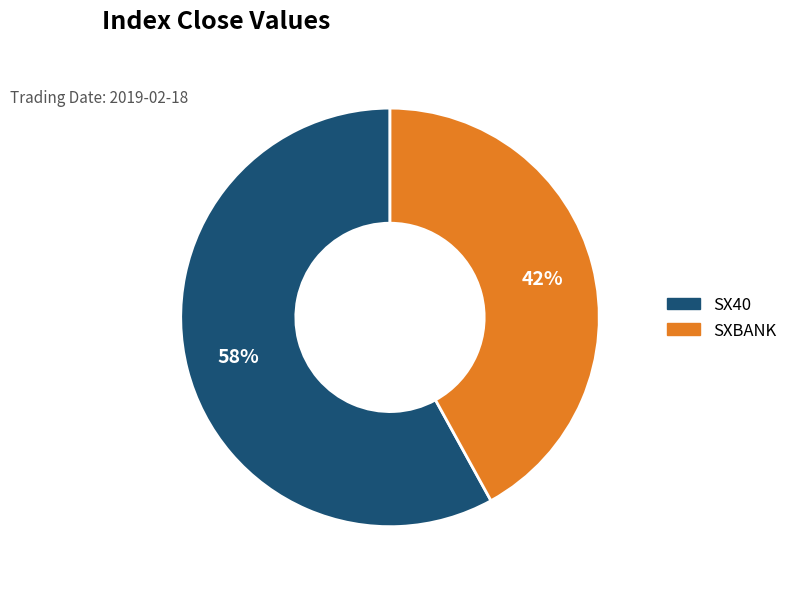

True or false: SX40 accounts for 65% of the total.

False